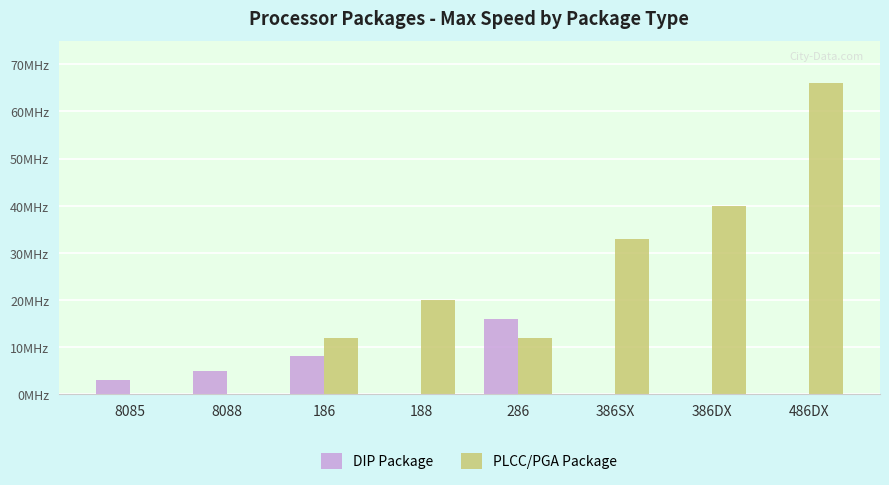

Count the DIP Package values in the range 0 to 8.

7